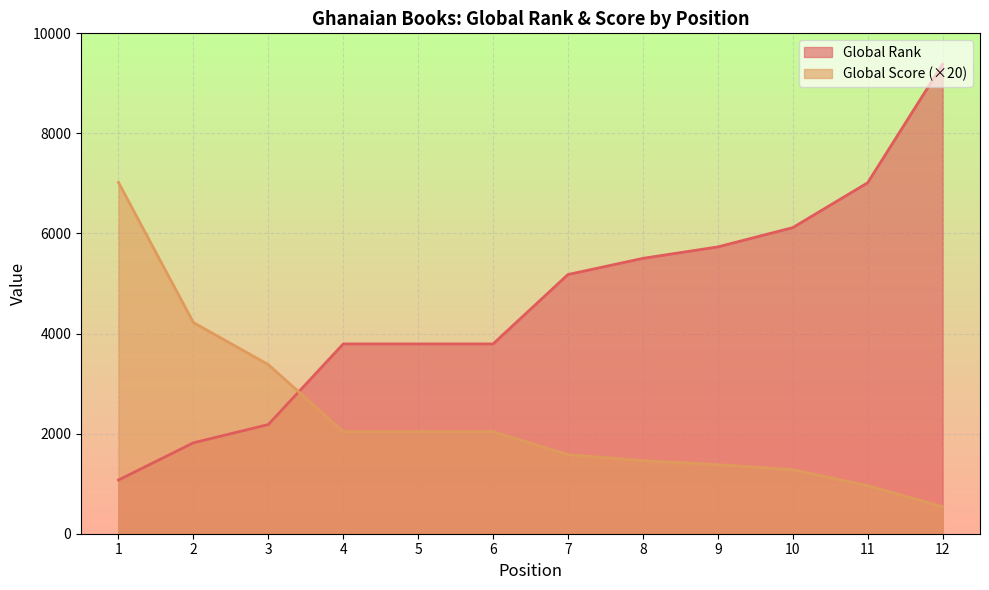

What is the difference between the Global Score values at 11 and 12?

420